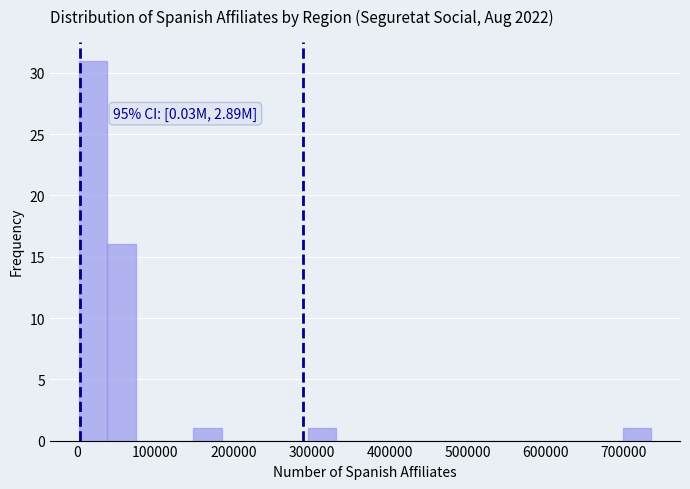

Around what value on the x-axis is the tallest bar? Give the approximate position of its centre, as read against the axis.

20000